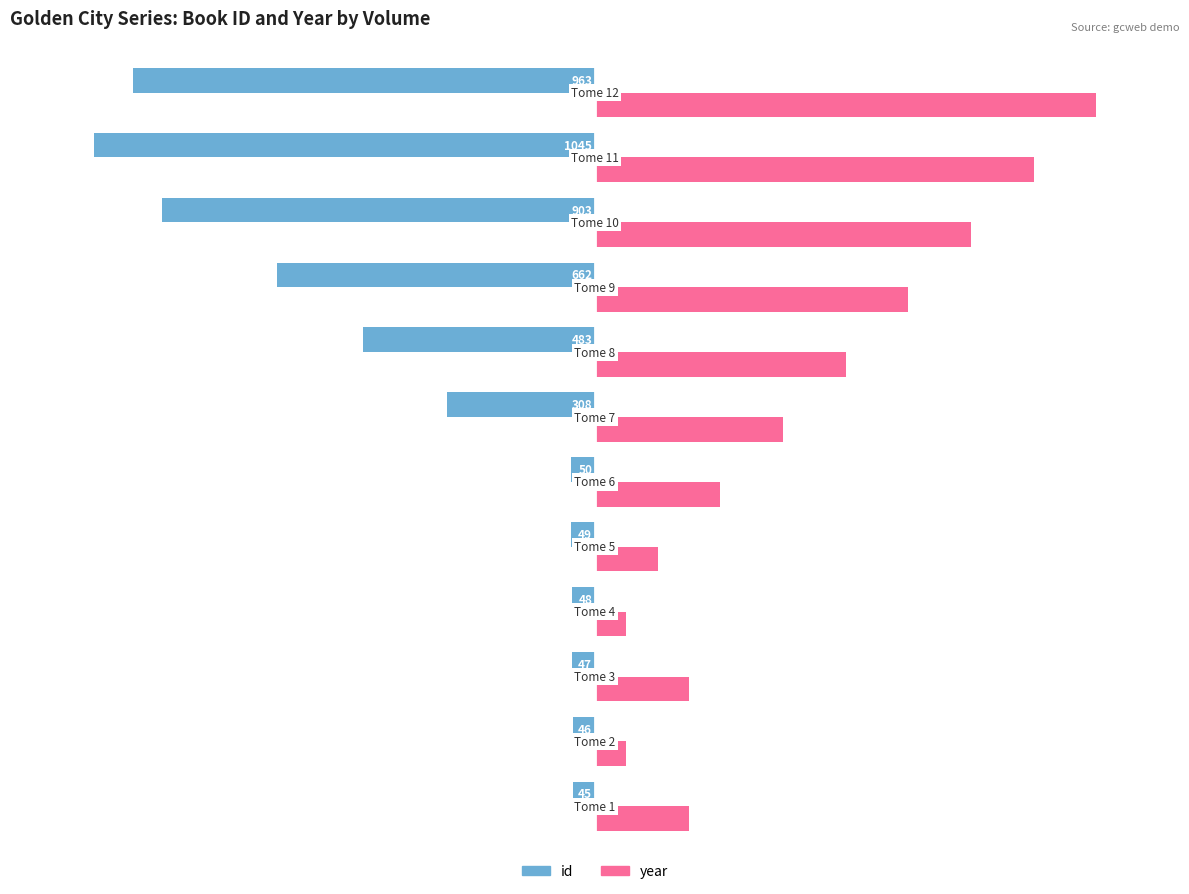

What are all the series names shown in the legend?

id, year